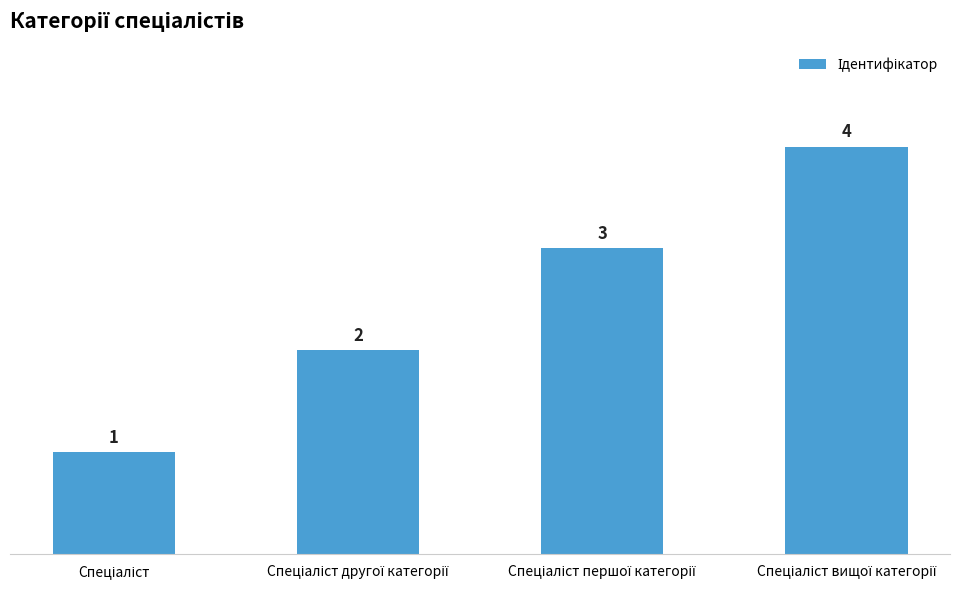

How many values are between 2 and 4?

3